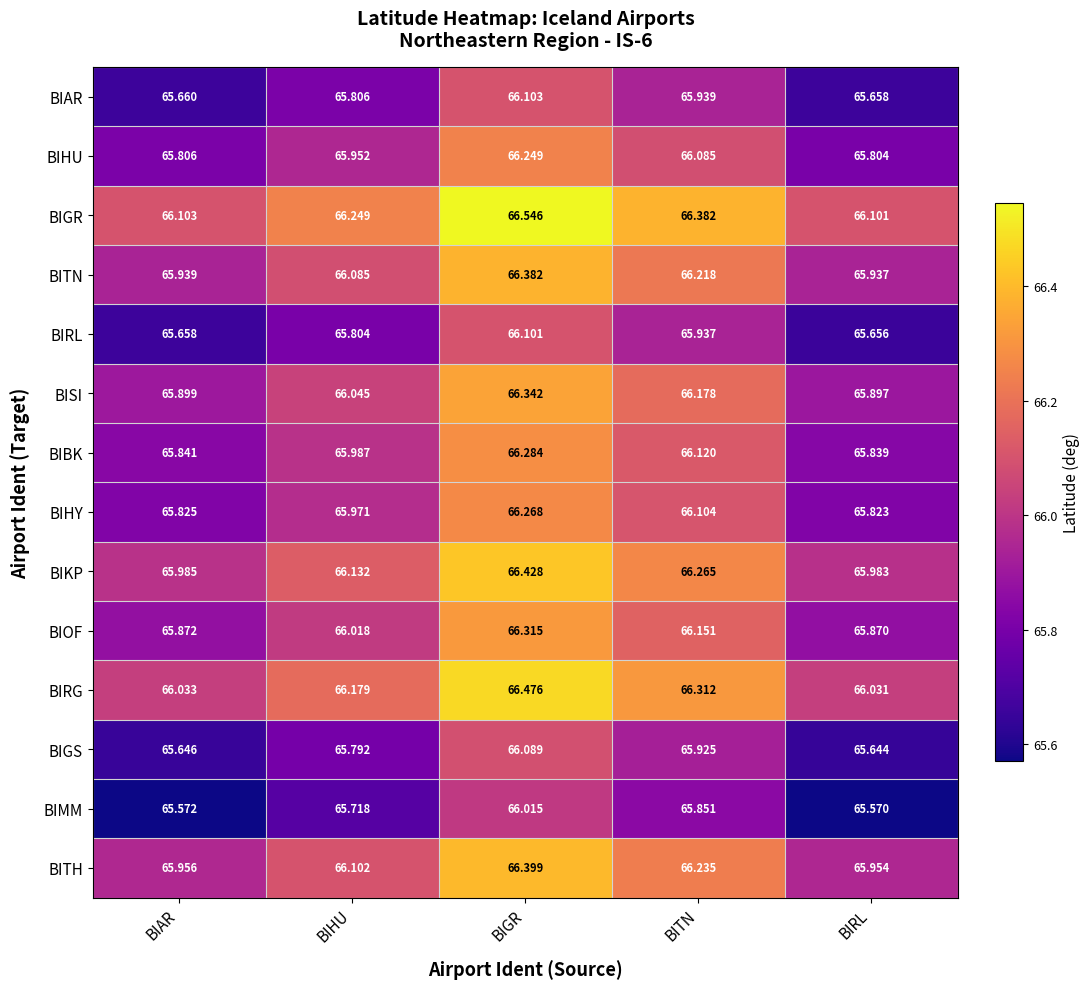

At BIHU, list the series in order from smallest to largest.

BIMM, BIGS, BIRL, BIAR, BIHU, BIHY, BIBK, BIOF, BISI, BITN, BITH, BIKP, BIRG, BIGR